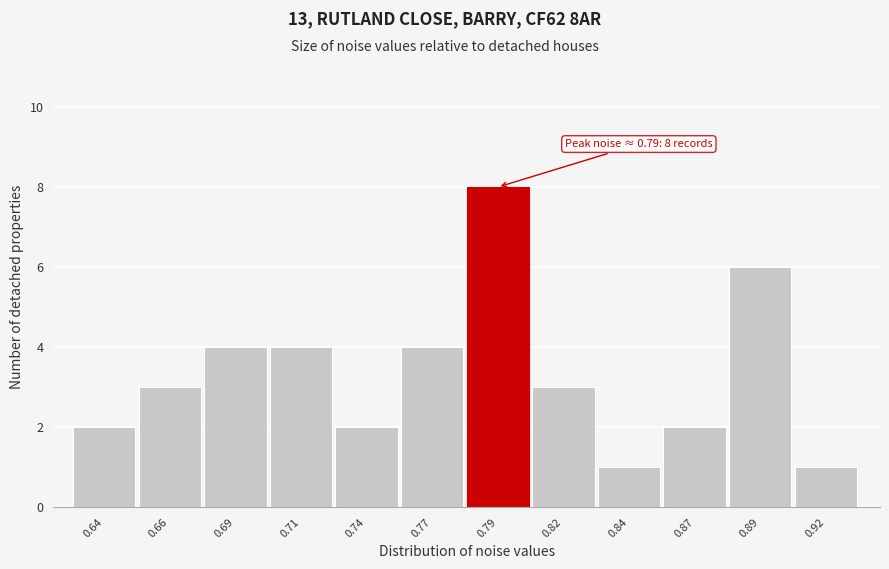

Reading left to right, list all the values displayed in this chart.

2	3	4	4	2	4	8	3	1	2	6	1